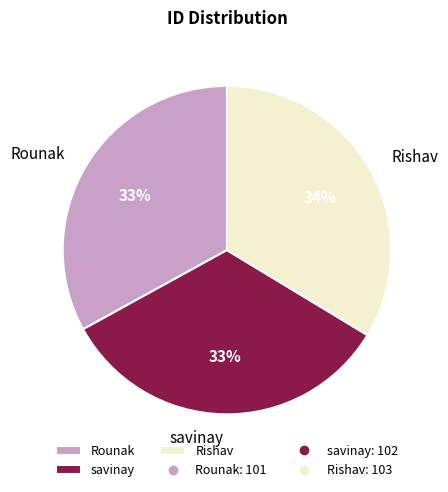

The Rishav slice represents 40% of the pie. True or false?

False